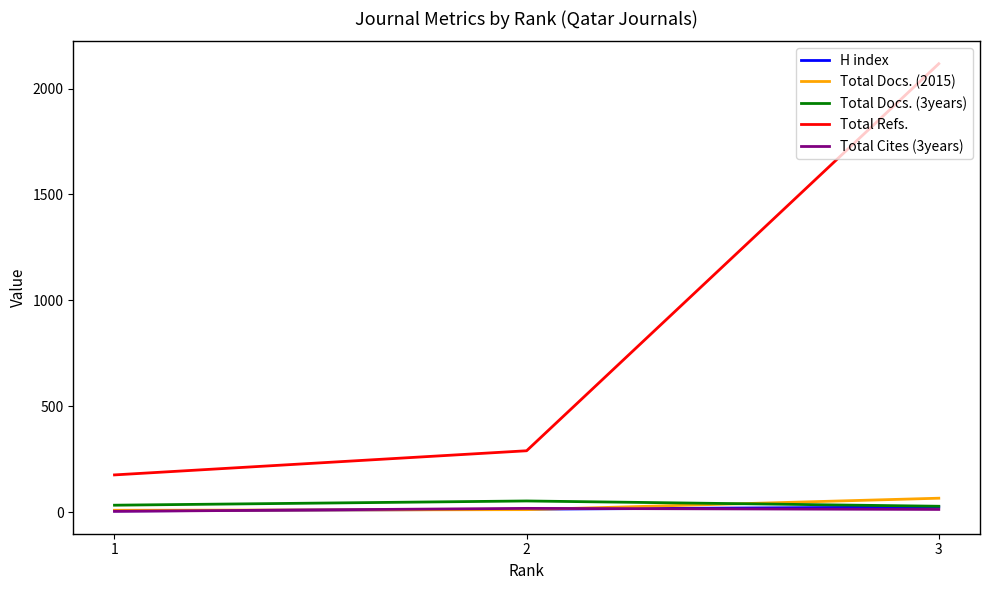

Which series has the largest total across all categories?

Total Refs.